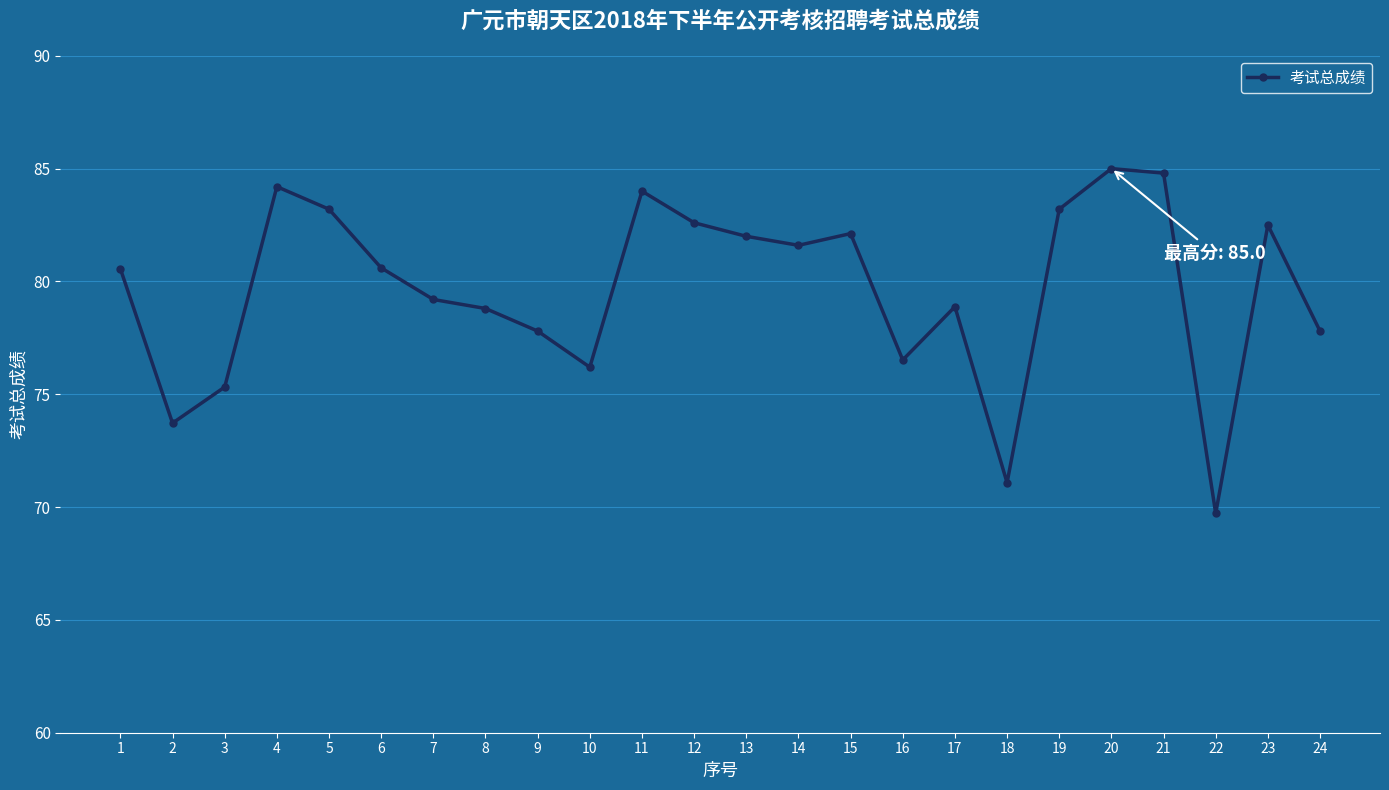

At which label is the value closest to 77?

16